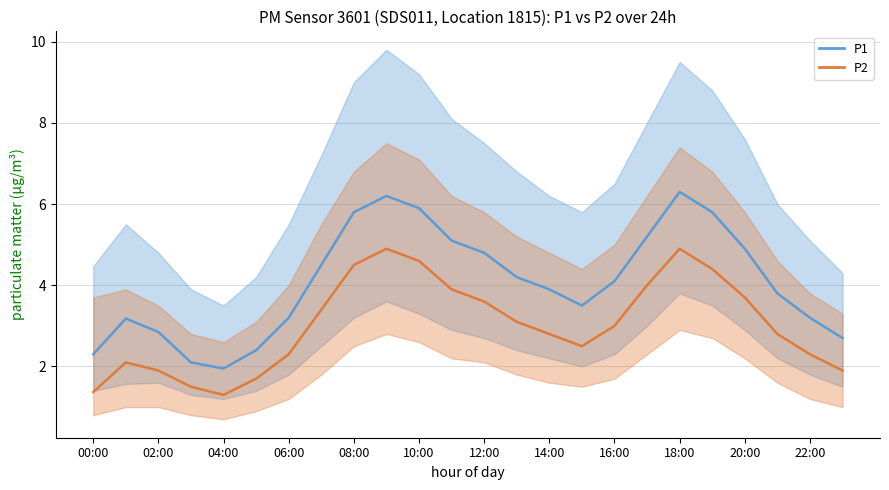

At which label is P2 closest to 3?

16:00